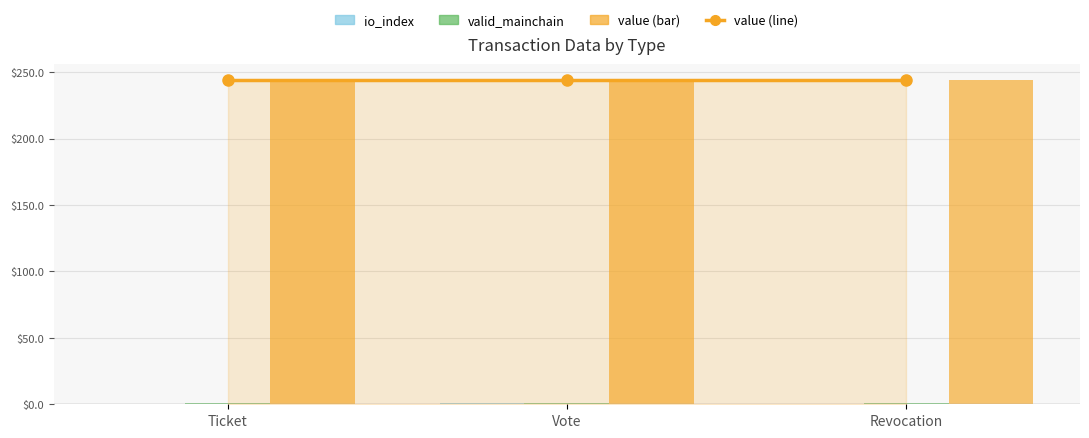

Which series changed the most between Ticket and Vote?

io_index